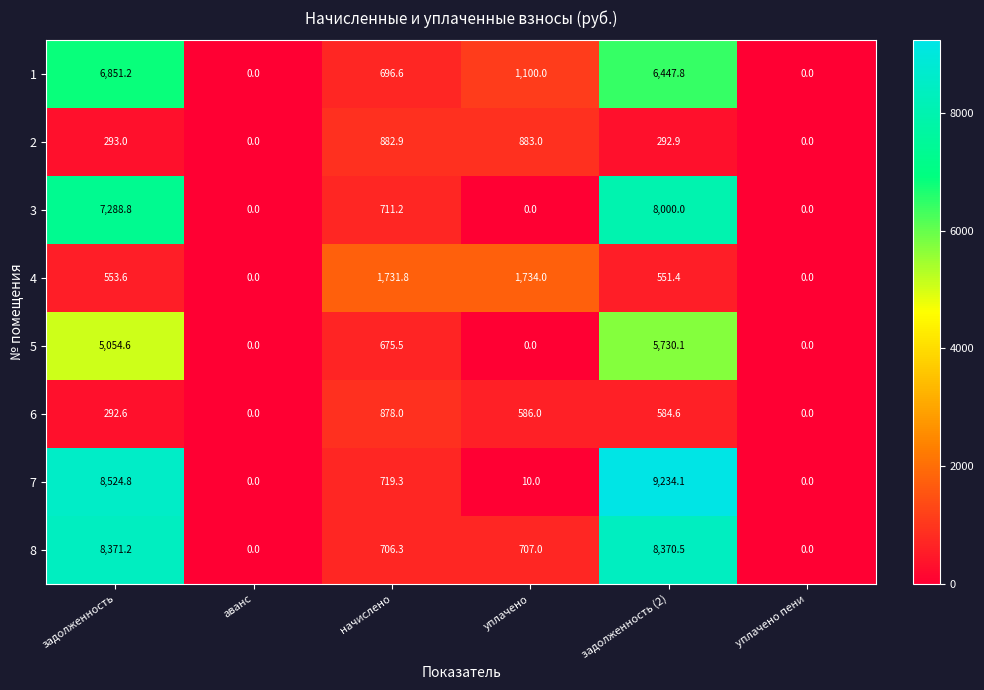

Which category has the highest value across all series?

задолженность (2)